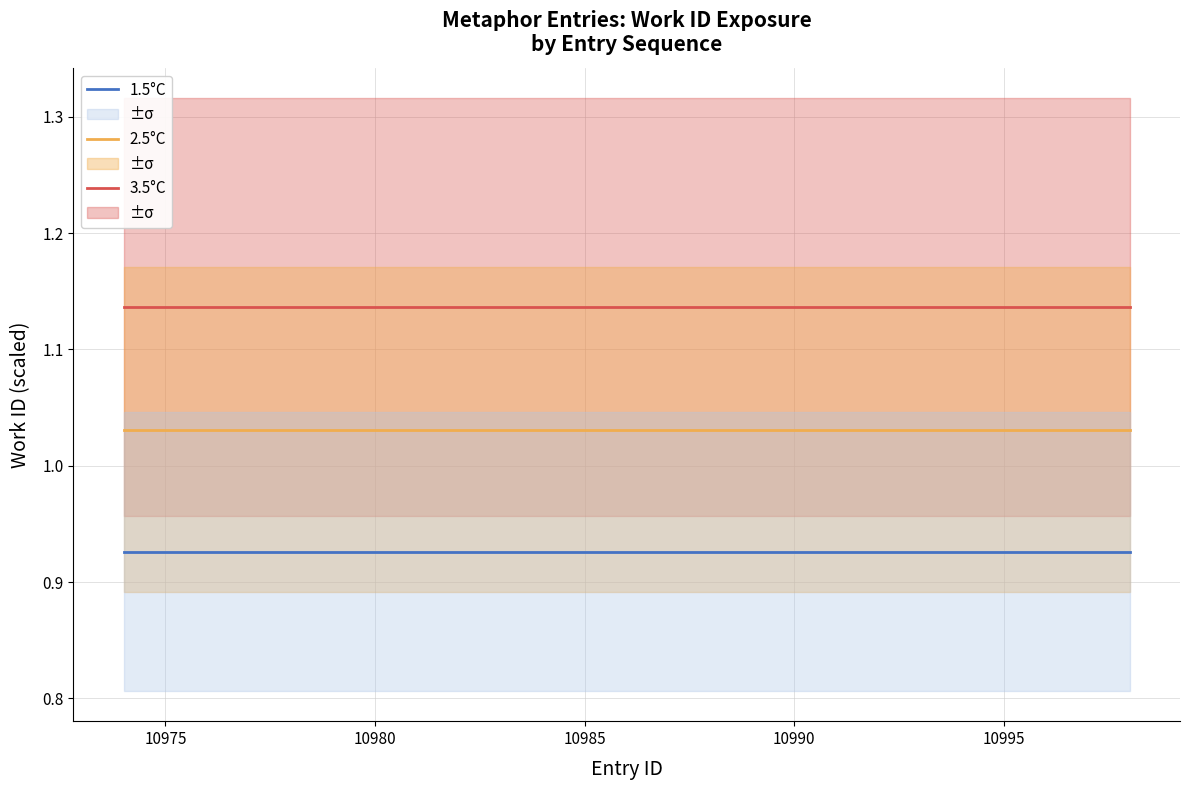

Which series has the largest total across all categories?

3.5°C